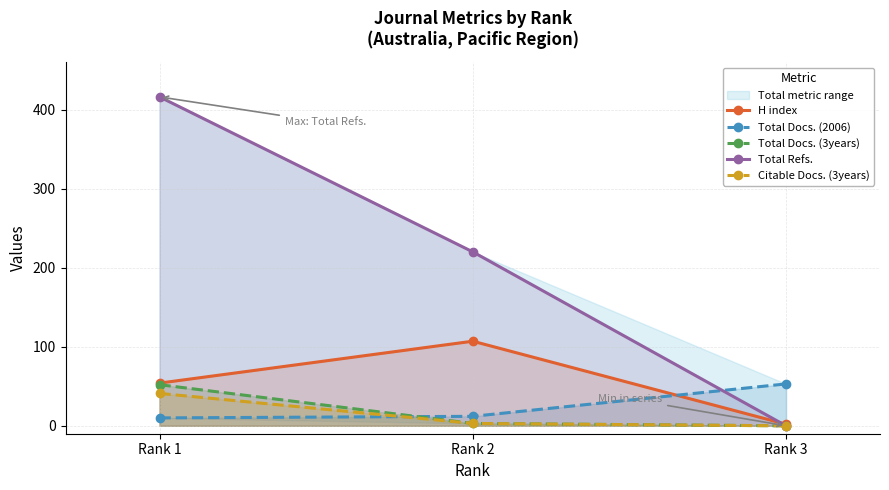

What is the maximum value shown in the chart?

416